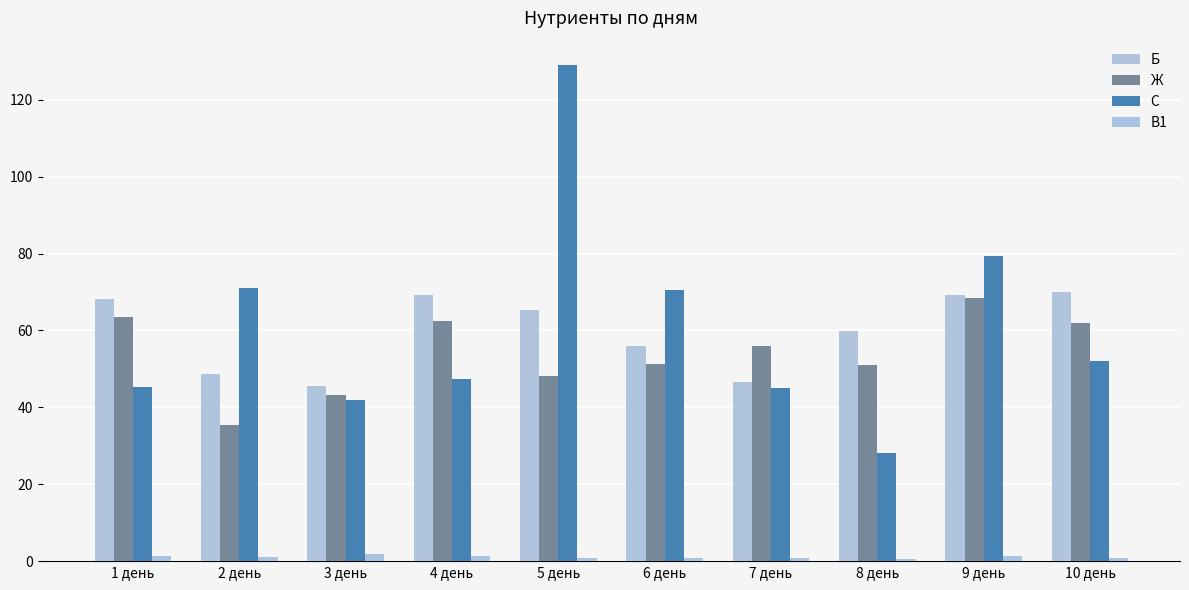

Is it true that В1 equals 2.1 at 9 день?

False